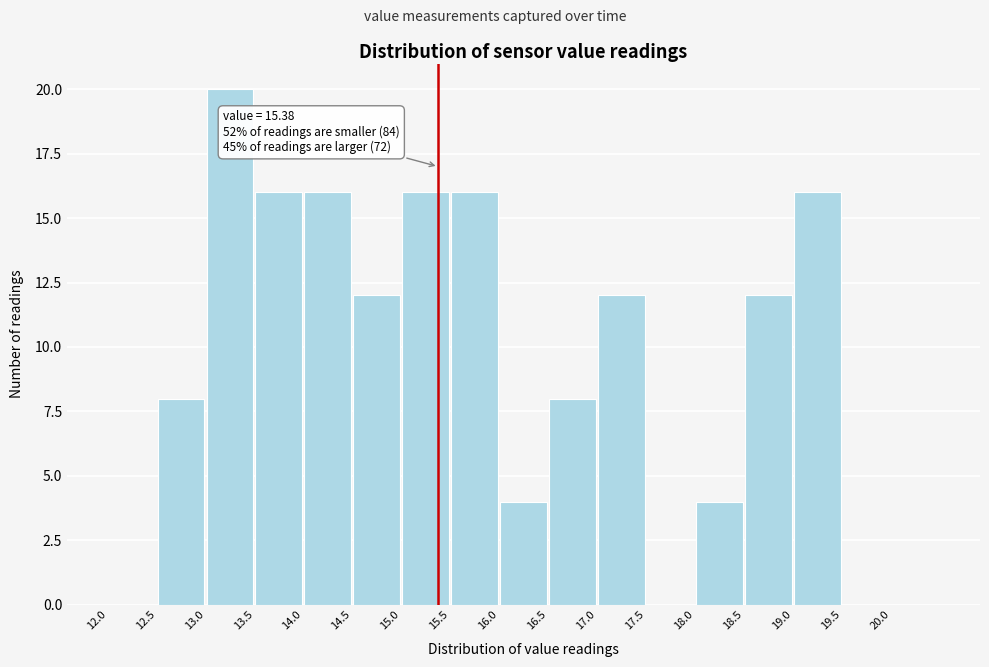

Over which range of the x-axis is the bar tallest?

13.0 to 13.5